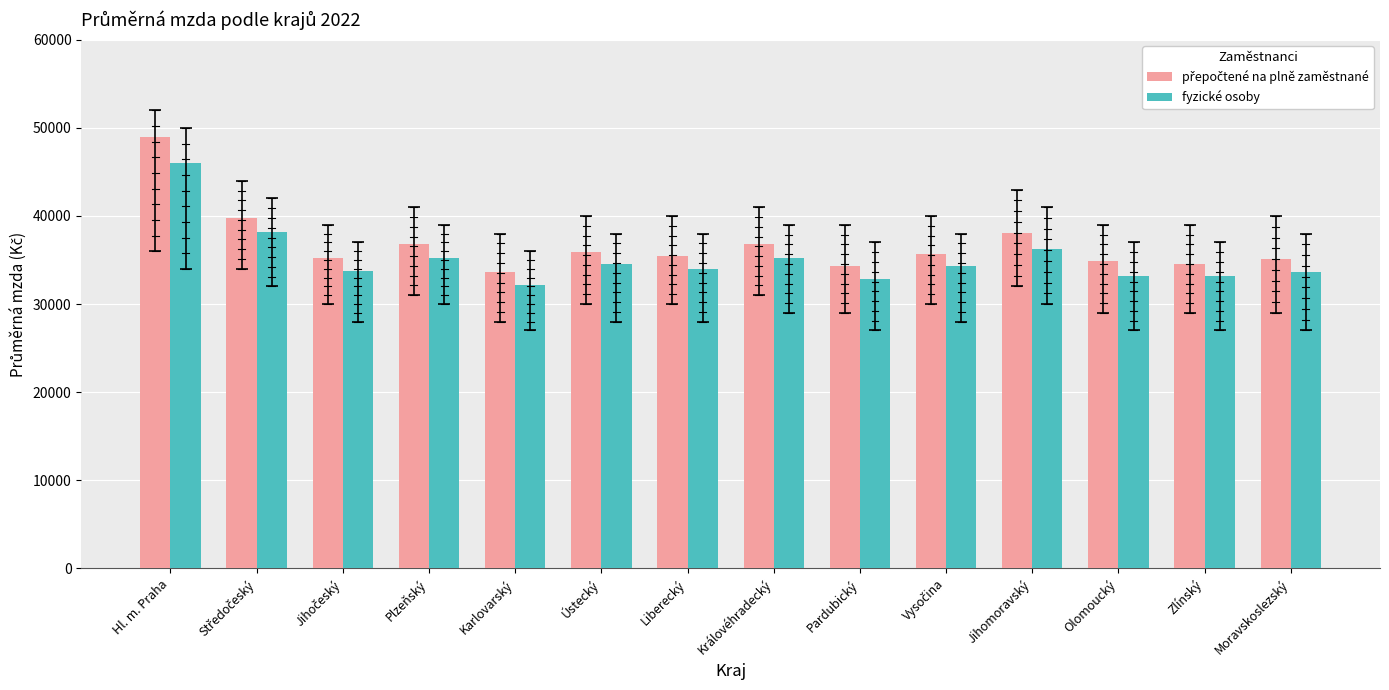

At how many categories does at least one series exceed 45891?

1